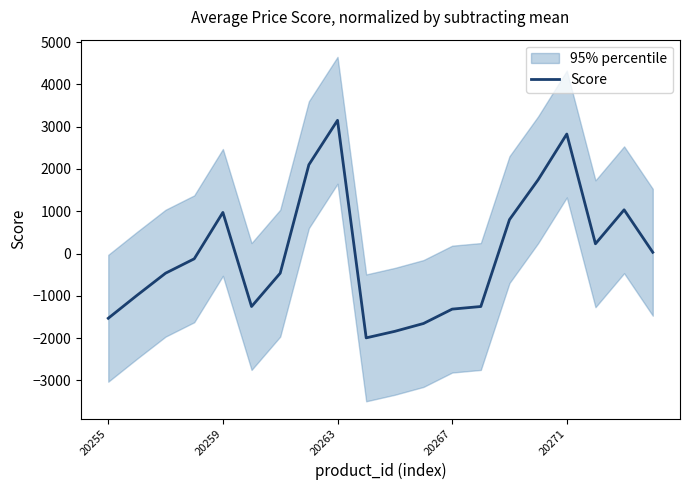

Is it true that the value at 9 is -1994.6?

True